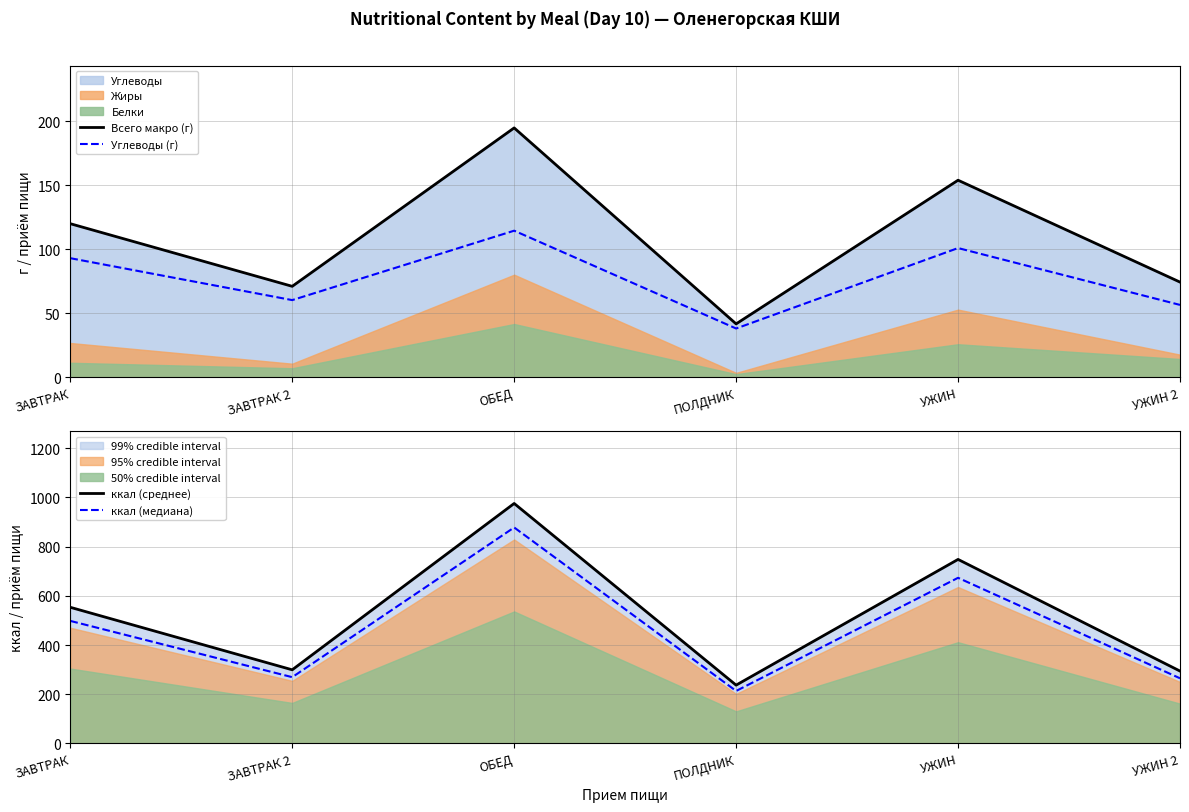

How many values in the Углеводы (г) series are below 93?

3